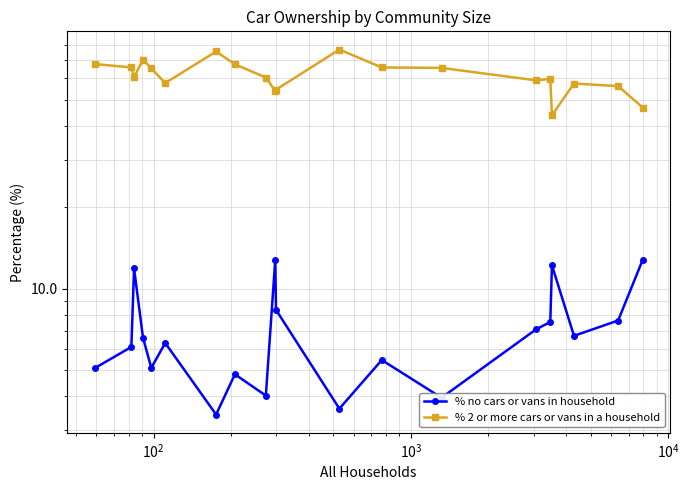

Which series has the largest total across all categories?

% 2 or more cars or vans in a household